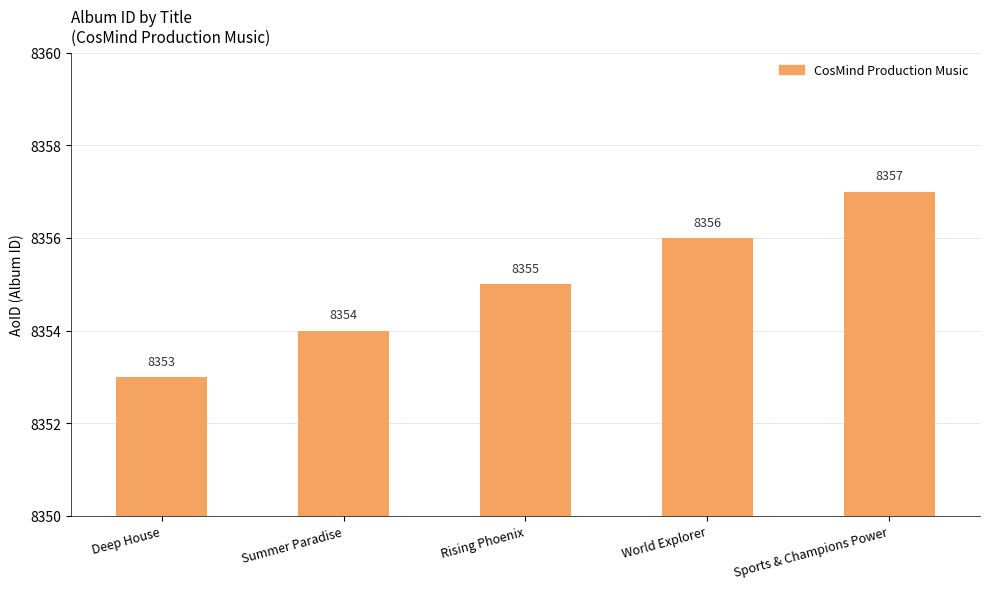

What is the change in value from Summer Paradise to Rising Phoenix?

+1